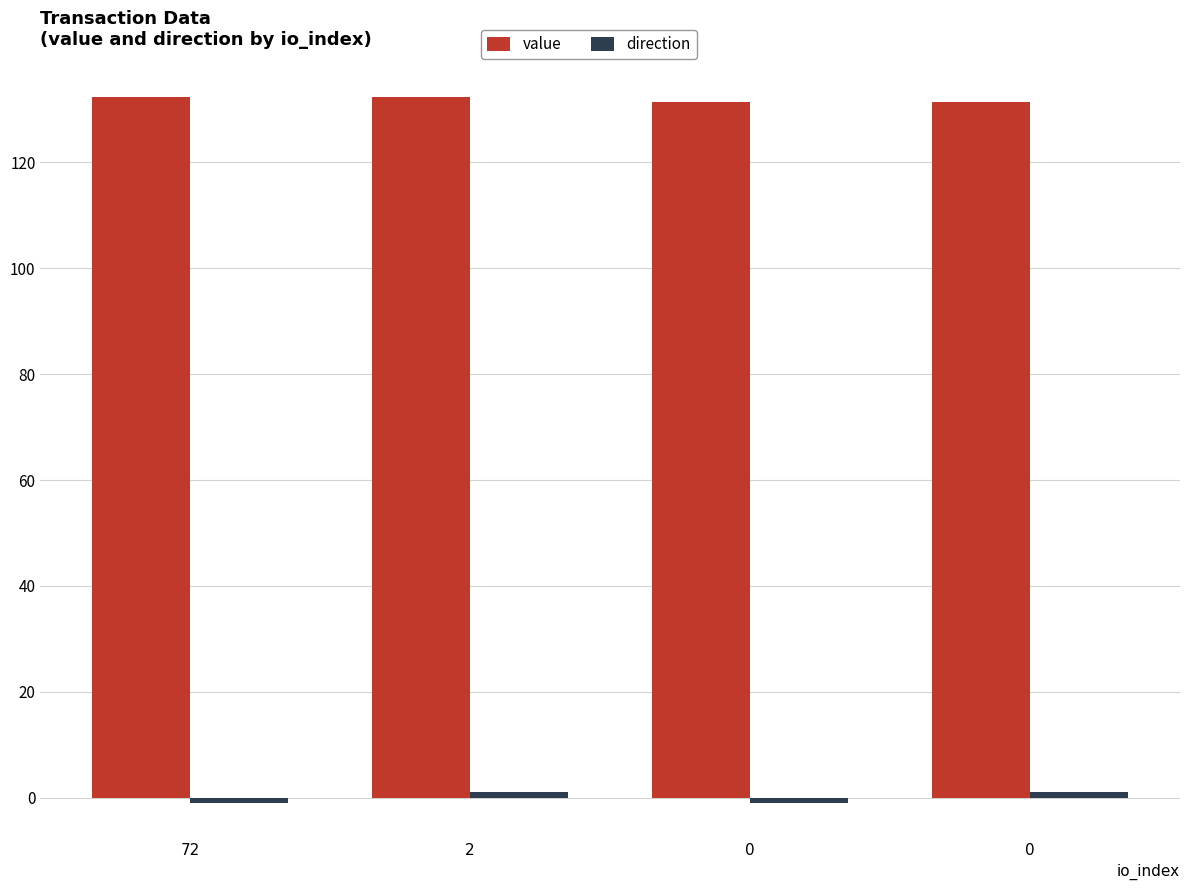

Are the bars grouped side by side (vs. stacked)?

Yes